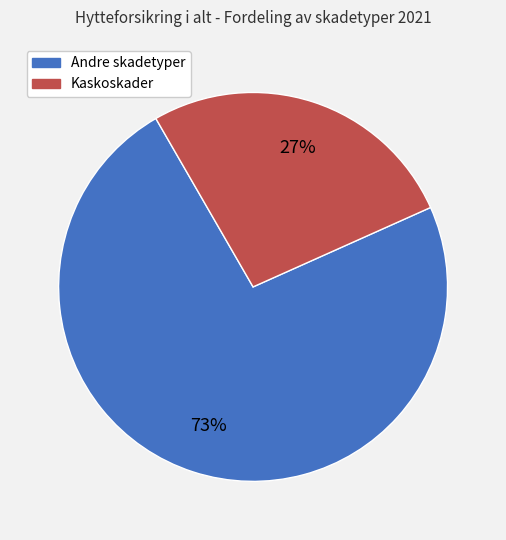

Is there a majority slice in this chart?

Yes